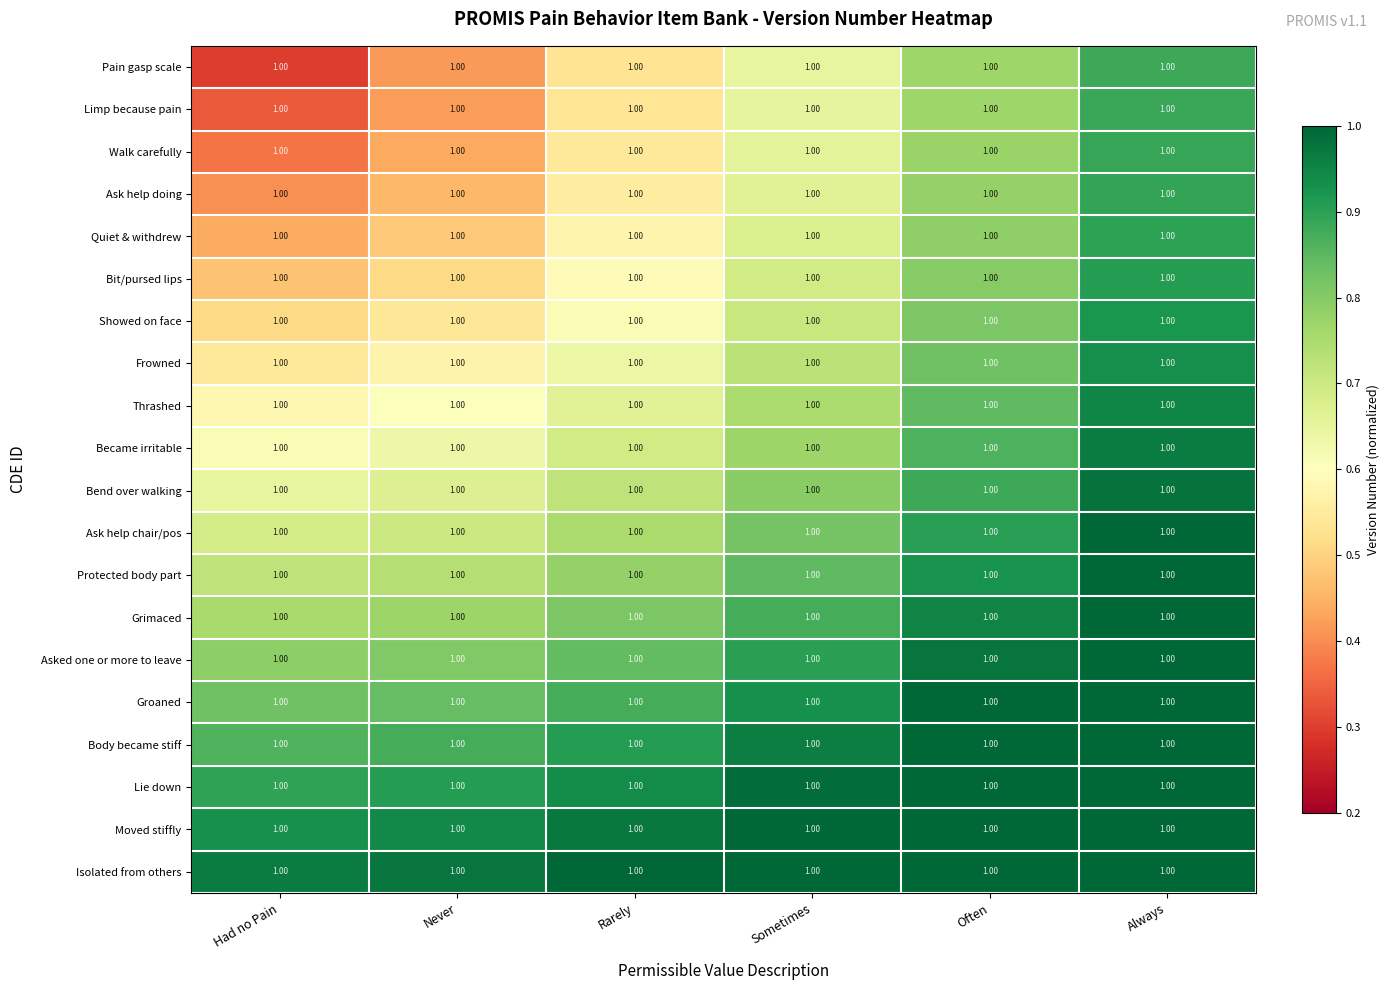

How many series are shown in this chart?

20